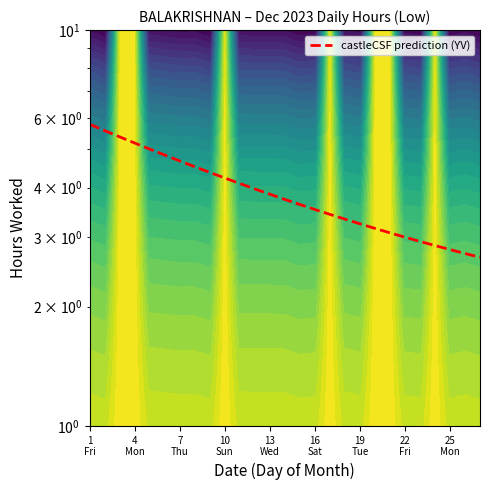

Where does the data first go above 3?

1
Fri